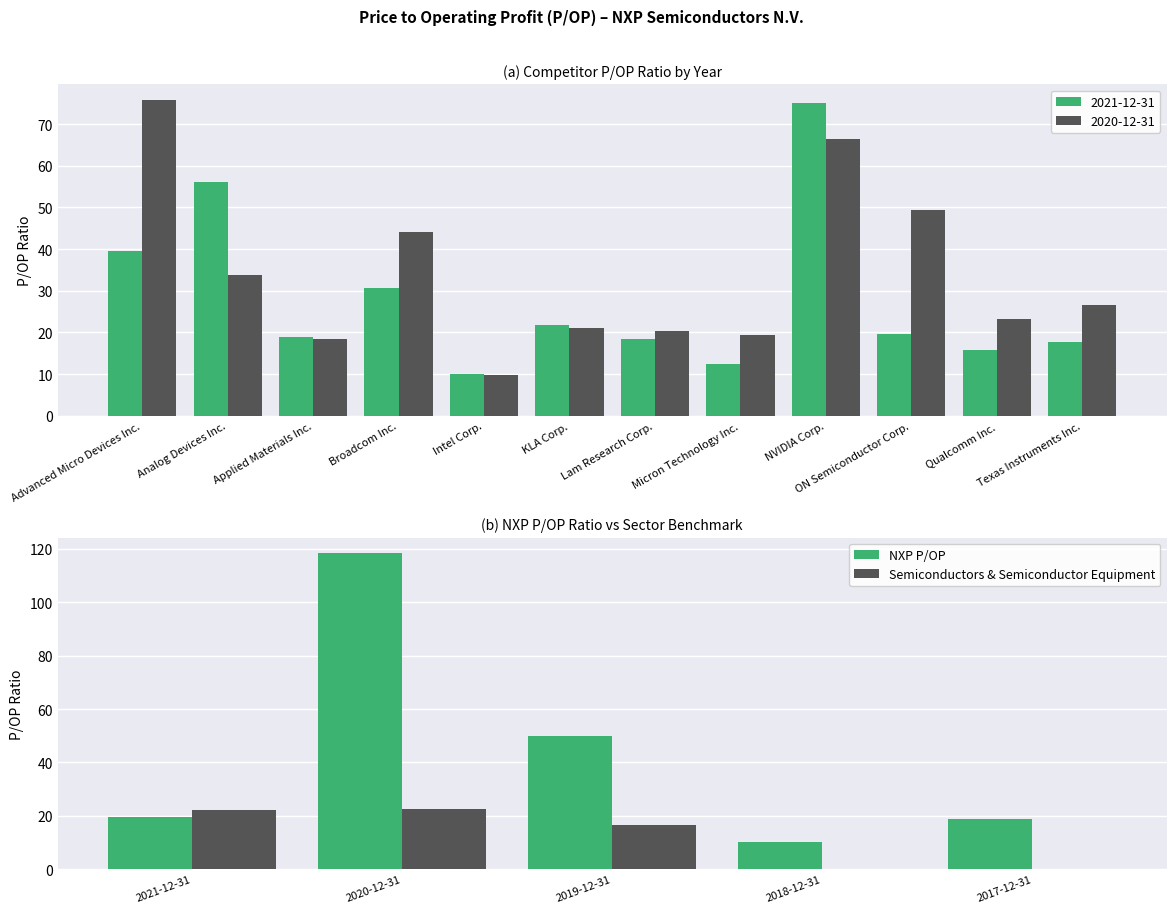

True or false: NXP P/OP has a value of 24.8 at 2017-12-31.

False